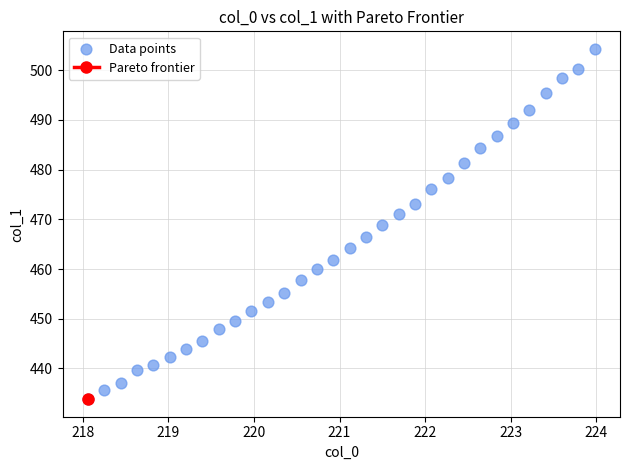

What is the range of X values (max minus min)?

5.9